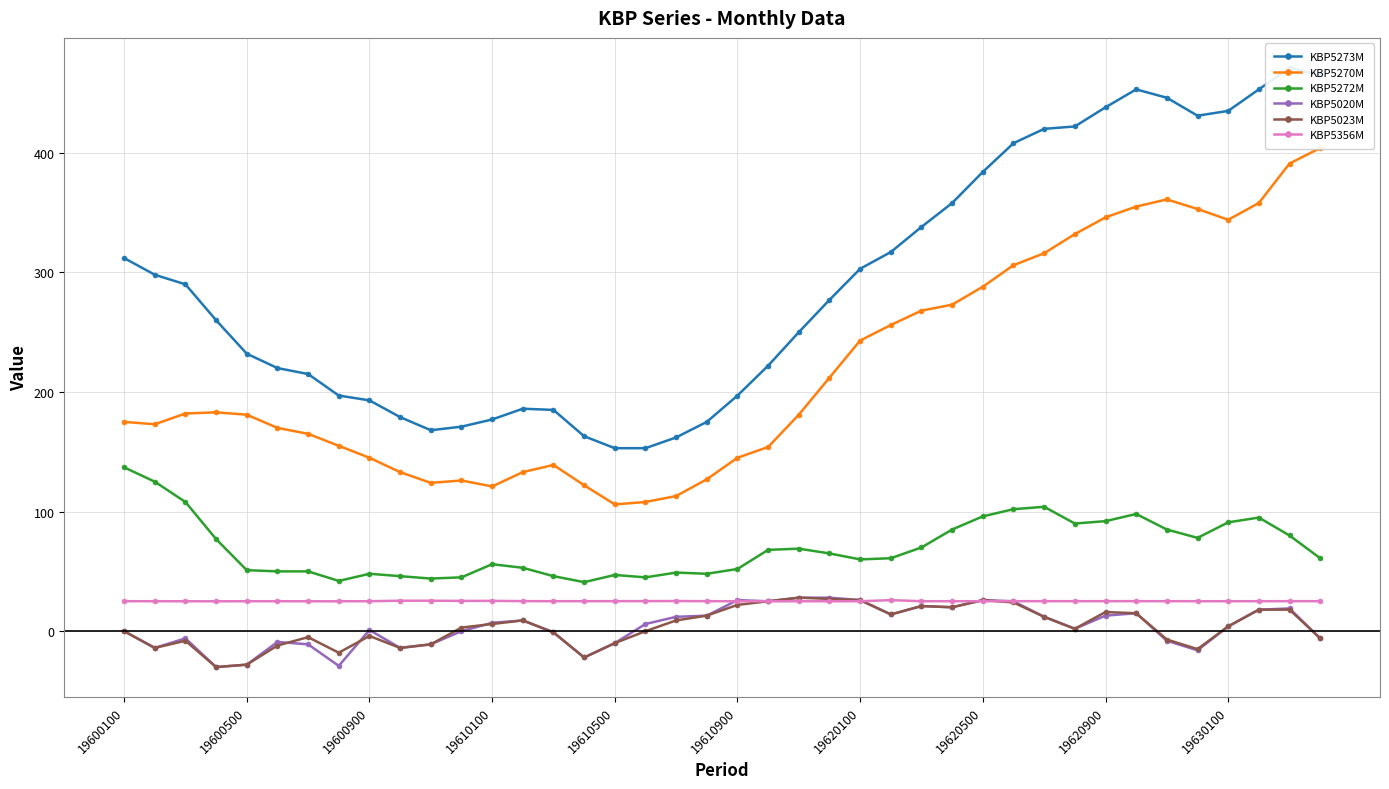

True or false: KBP5023M has a value of -4.0 at 19600900.

True